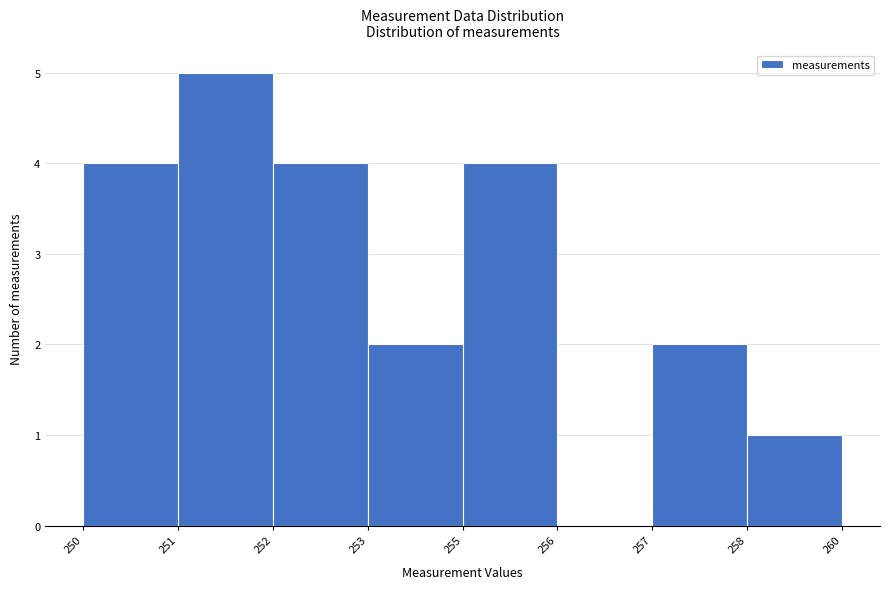

Reading left to right, what are all the values shown in this chart?

250=4	251=5	252=4	253=2	255=4	256=0	257=2	258=1